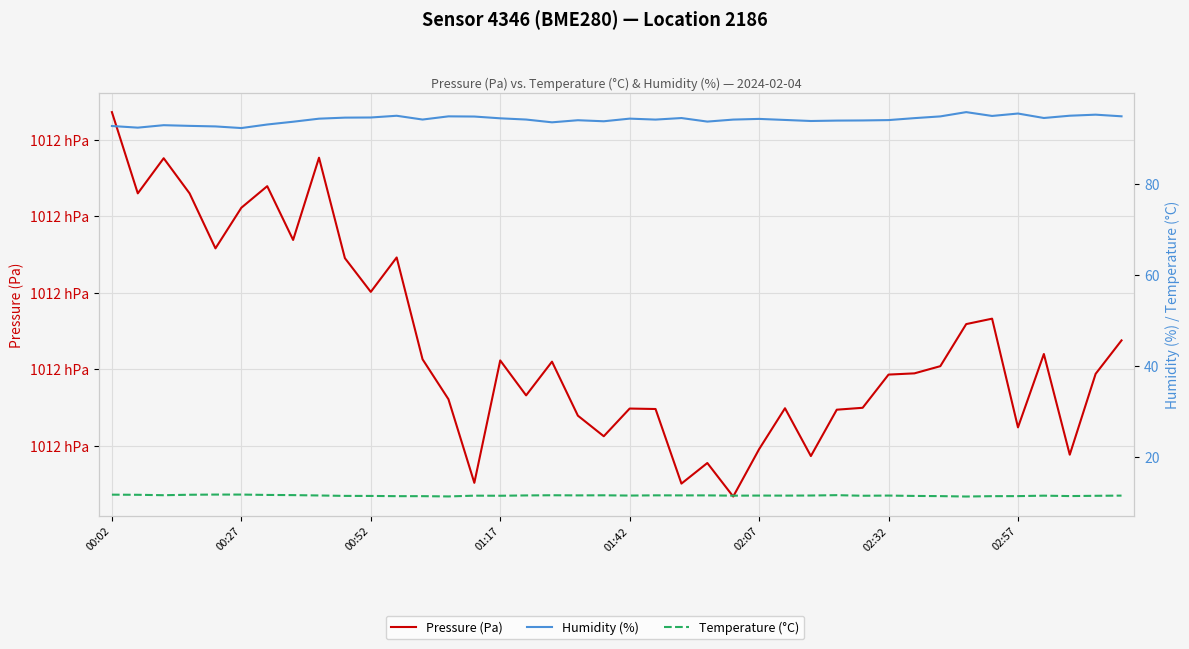

What is the difference between the maximum and minimum values in the pressure series?

50.2